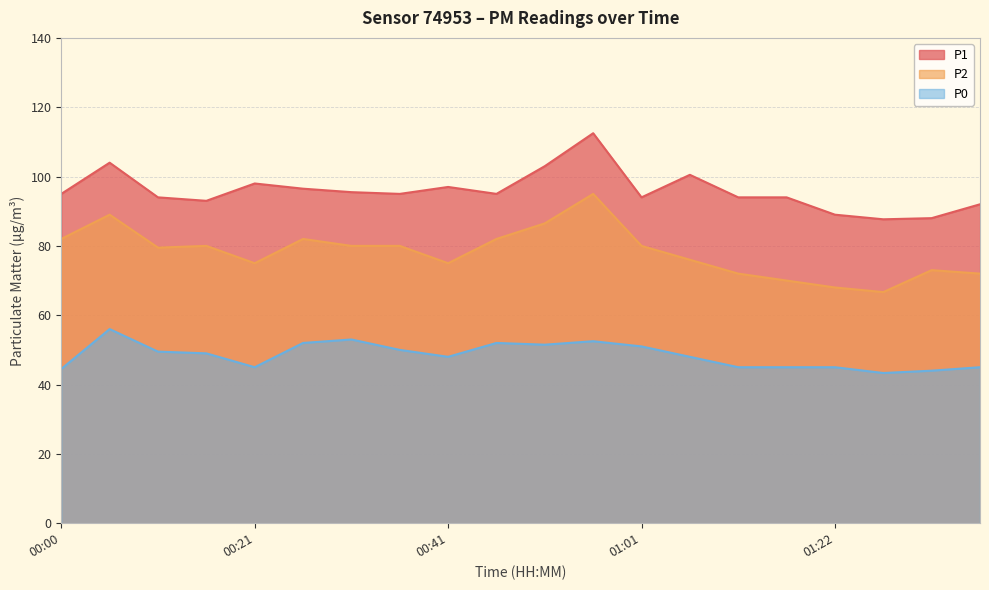

At which label does P1 reach its minimum?

01:27